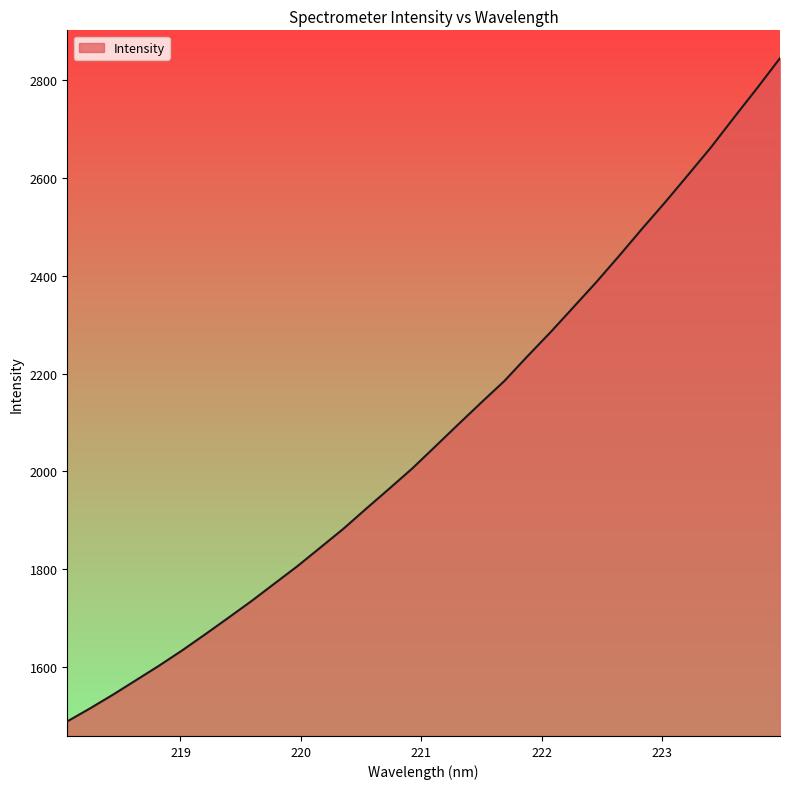

What is the greatest value displayed?

2844.4